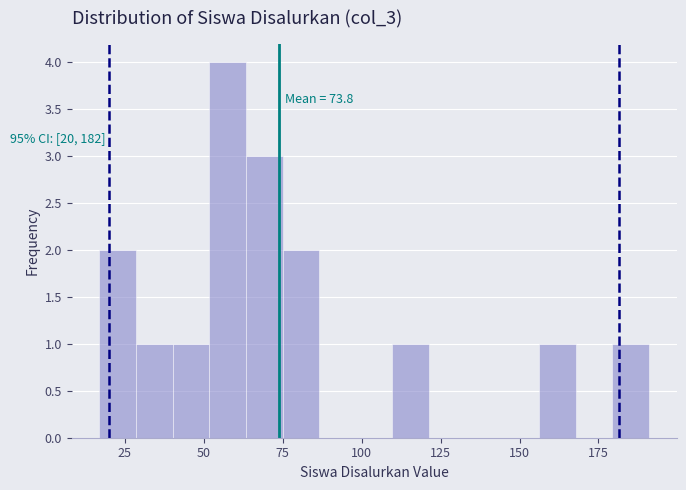

Around what value on the x-axis is the tallest bar? Give the approximate position of its centre, as read against the axis.

60